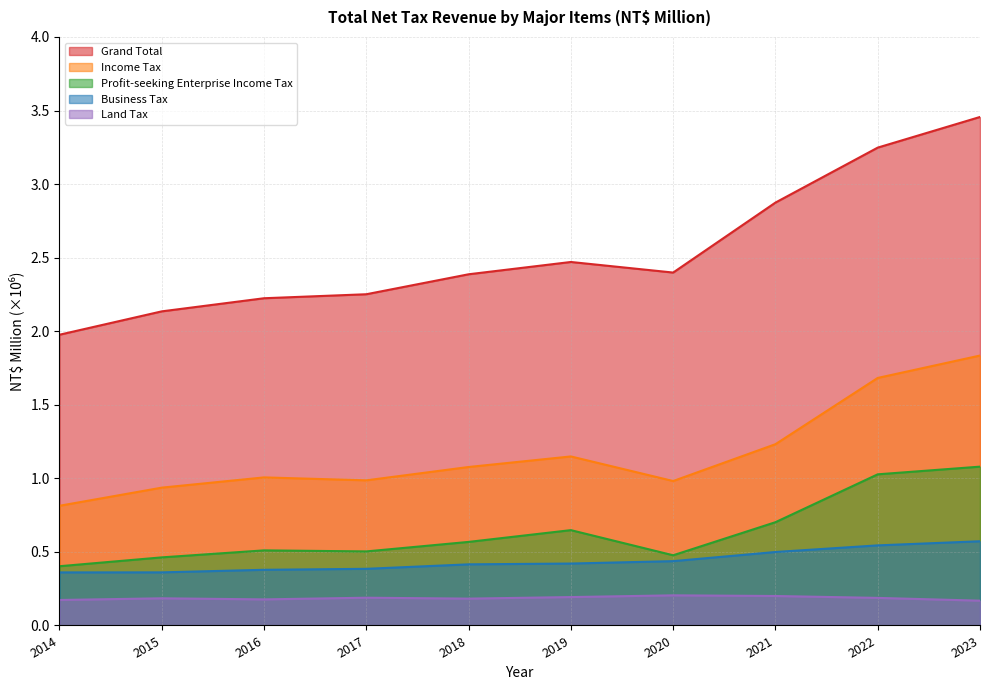

True or false: Land Tax and Grand Total intersect in this chart.

False